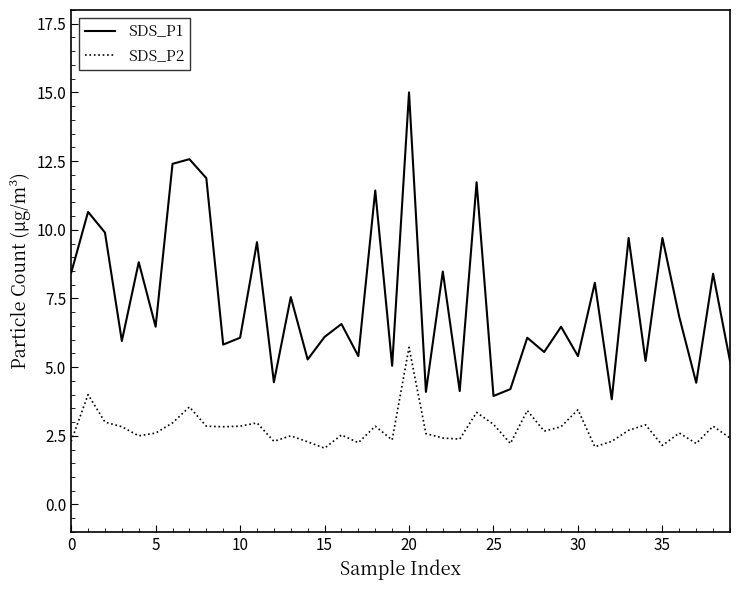

True or false: SDS_P2 and SDS_P1 intersect in this chart.

False